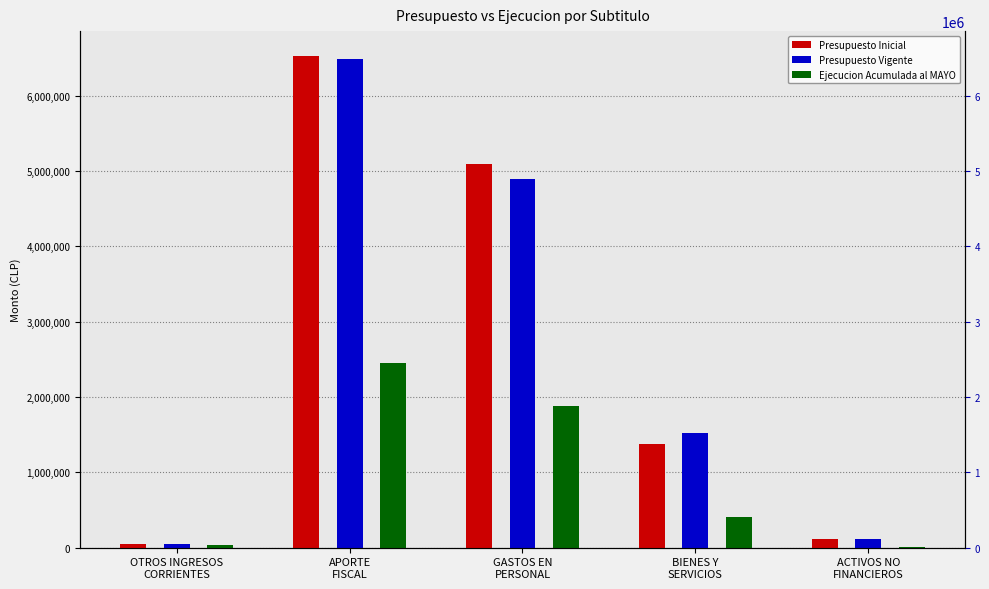

How many bars are there in total?

15